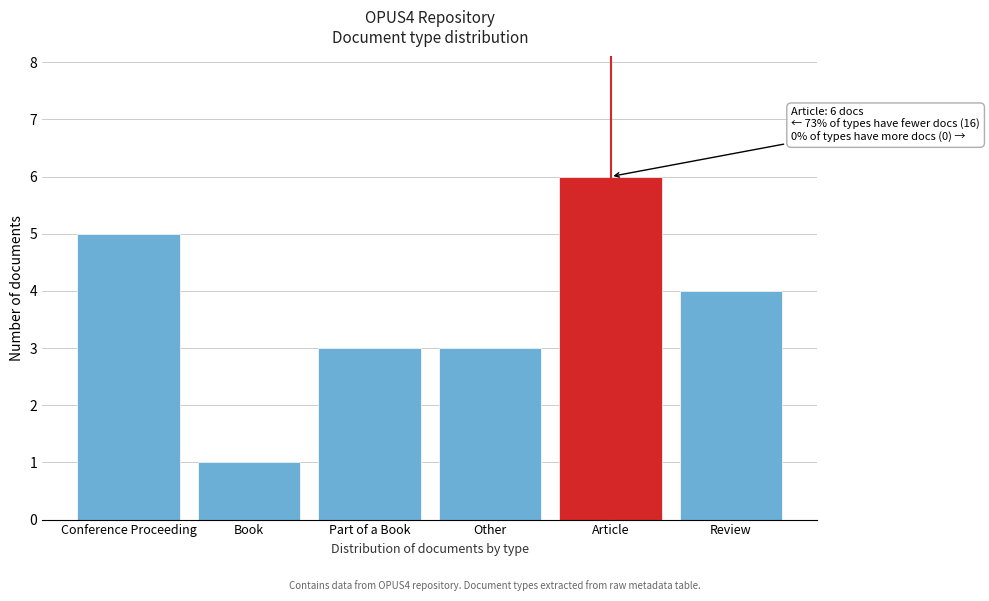

Reading left to right, what are all the values shown in this chart?

5	1	3	3	6	4